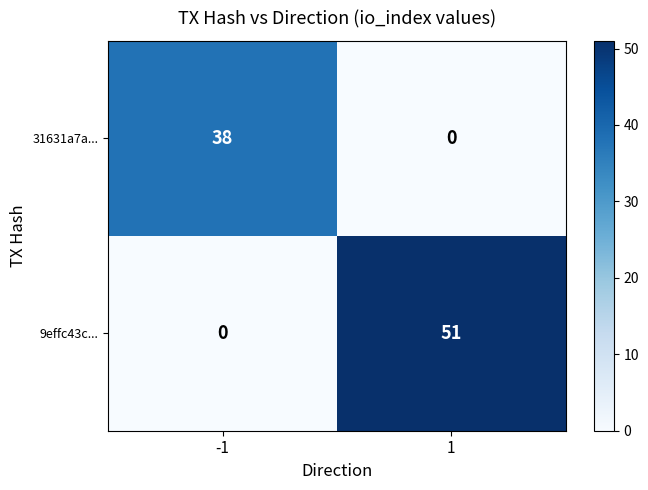

What is the sum of the 31631a7a... values at 1 and -1?

38